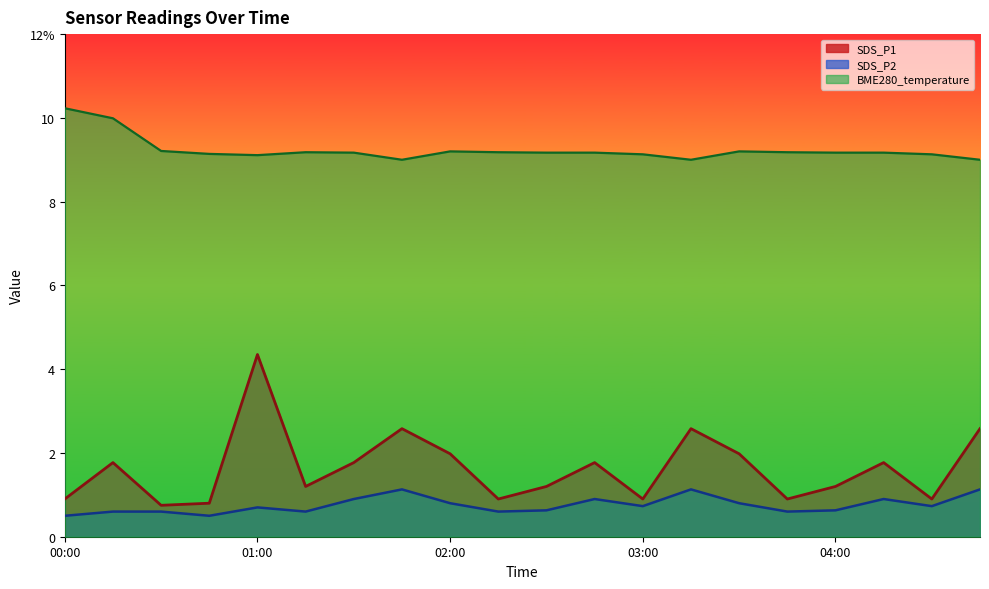

How many lines are shown in the chart?

3